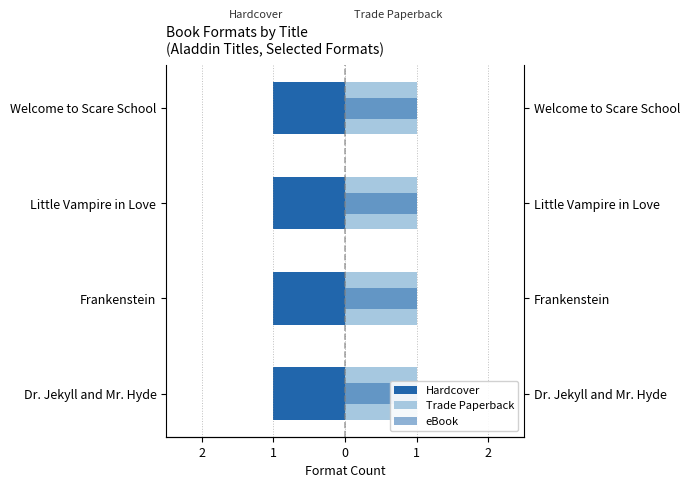

What are all the series names shown in the legend?

Hardcover, Trade Paperback, eBook